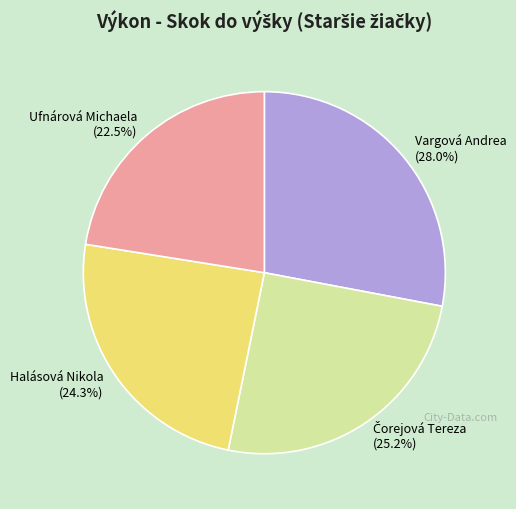

Approximately how many times larger is the value at Vargová Andrea (28.0%) compared to Halásová Nikola (24.3%)?

1.2